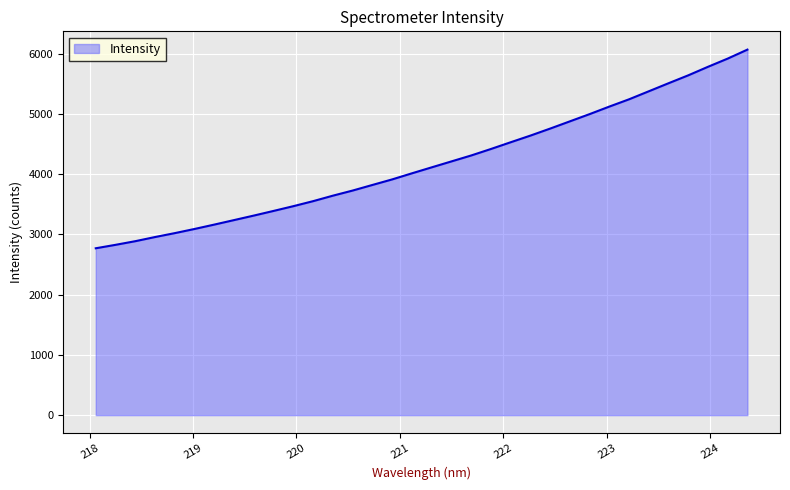

How many series are shown in this chart?

1